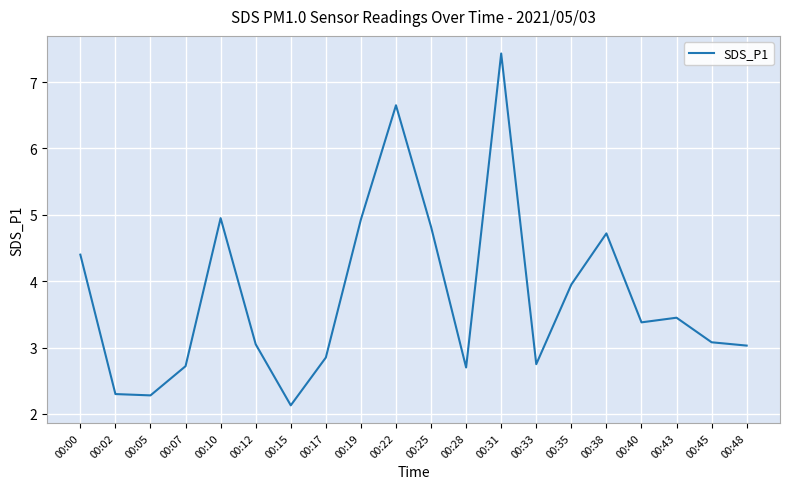

Approximately how many times larger is the value at 00:19 compared to 00:25?

1.0